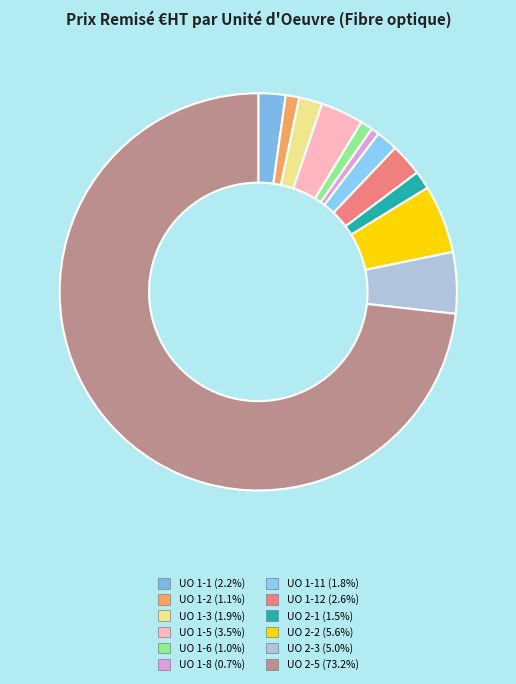

How many slices are in this pie chart?

12